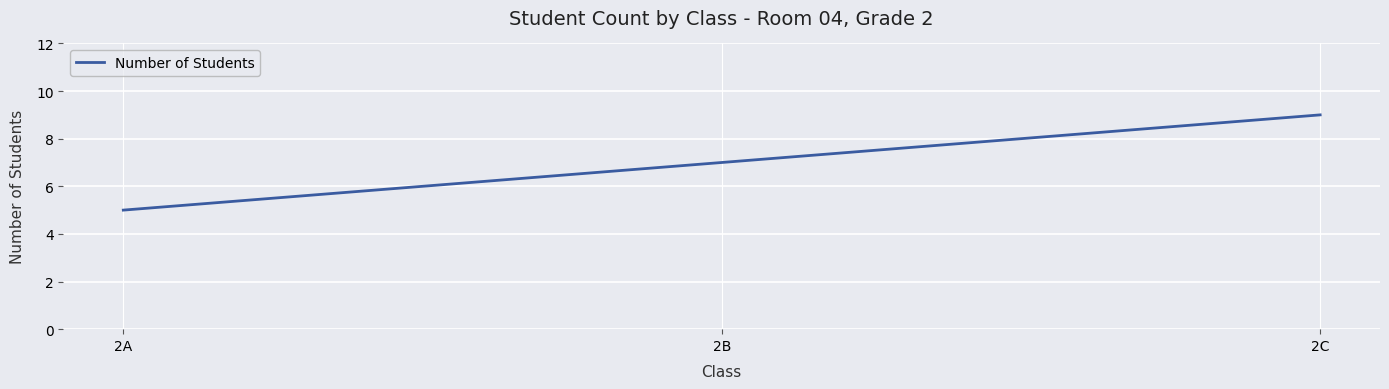

What is the approximate value at 2A?

5